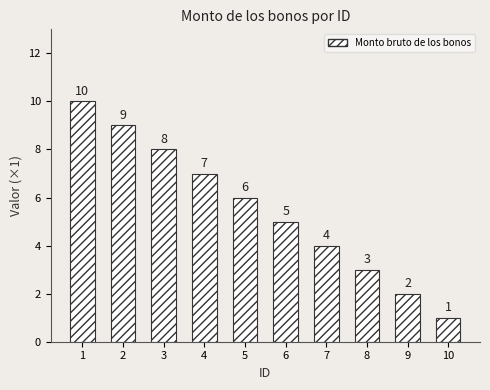

Reading right to left, extract all data points from this chart.

1	2	3	4	5	6	7	8	9	10